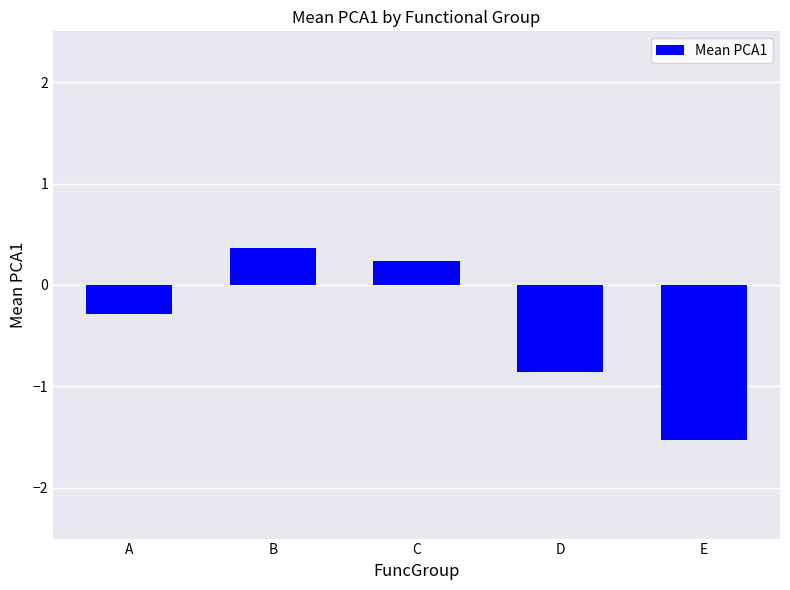

List the labels in order of value, largest first.

B, C, A, D, E